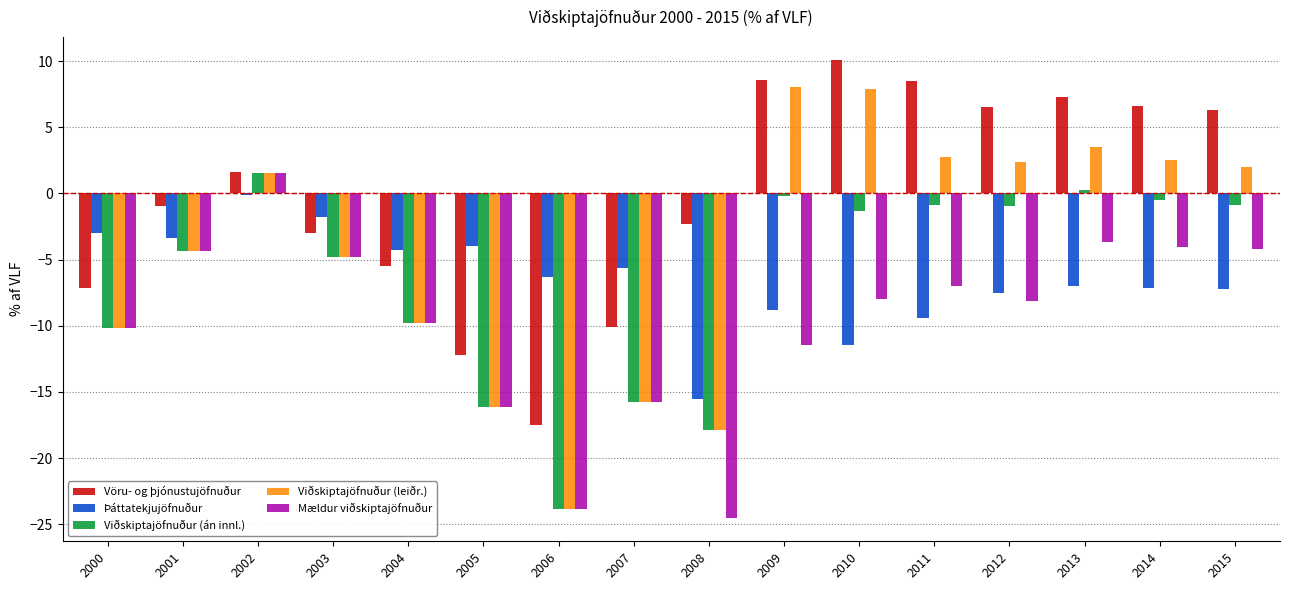

How many groups of bars are there?

16